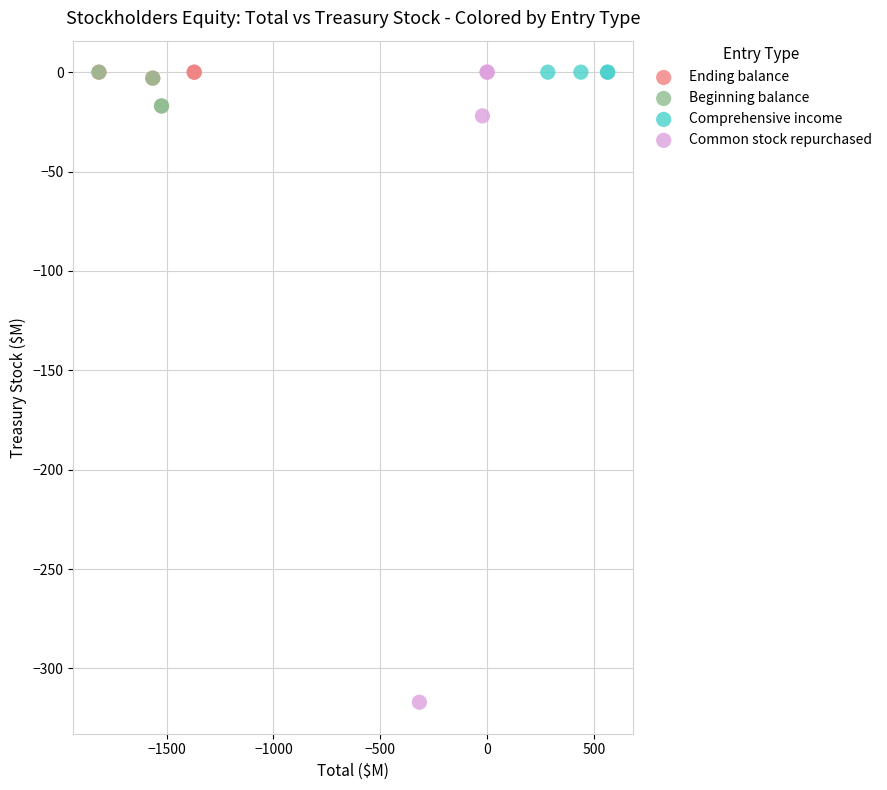

Which series reaches the minimum Y coordinate?

Common stock repurchased